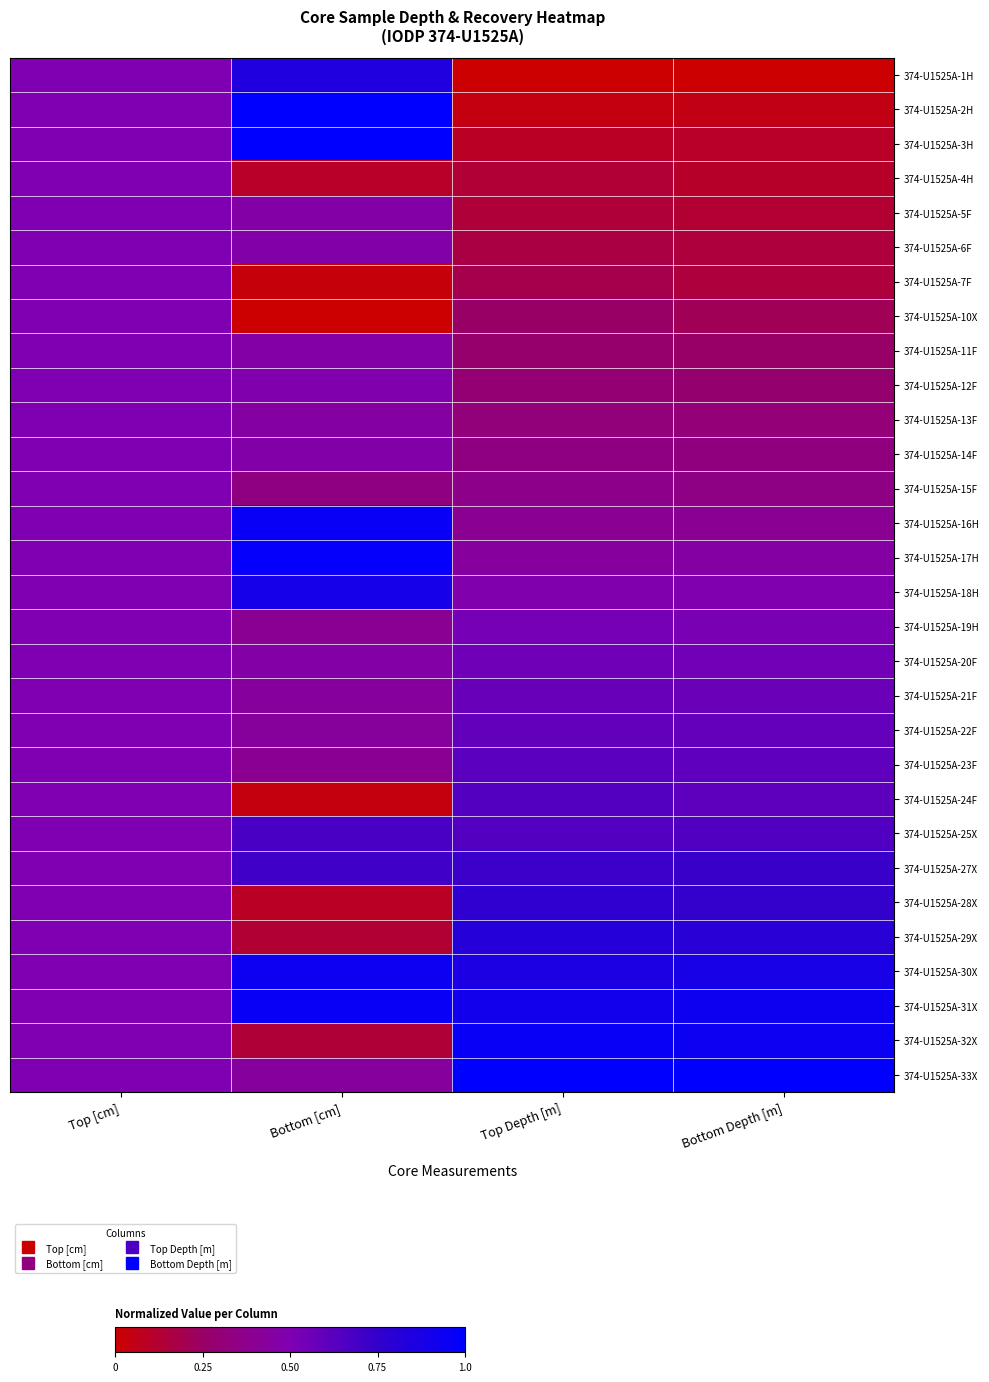

What is the difference between the highest and lowest values at Bottom Depth [m]?

1.0